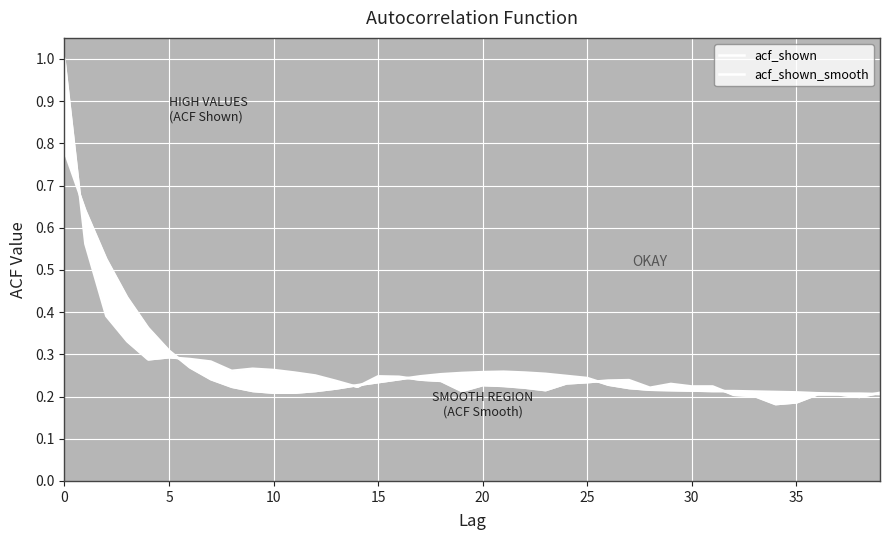

How many interior local peaks does the acf_shown series have?

6